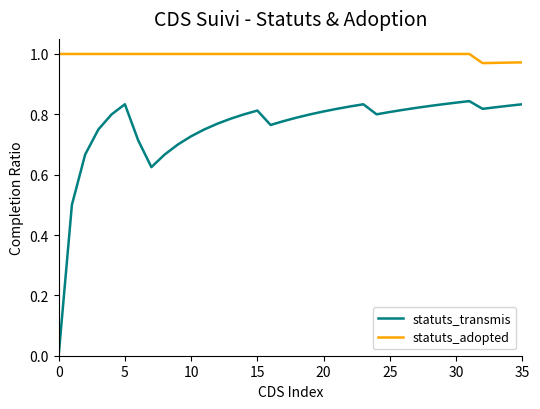

How many statuts_transmis values are between 0 and 1?

36